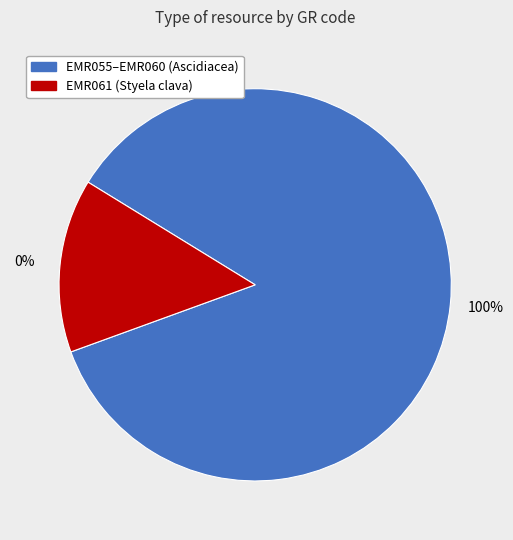

Between EMR061 and EMR057, which is larger?

EMR061